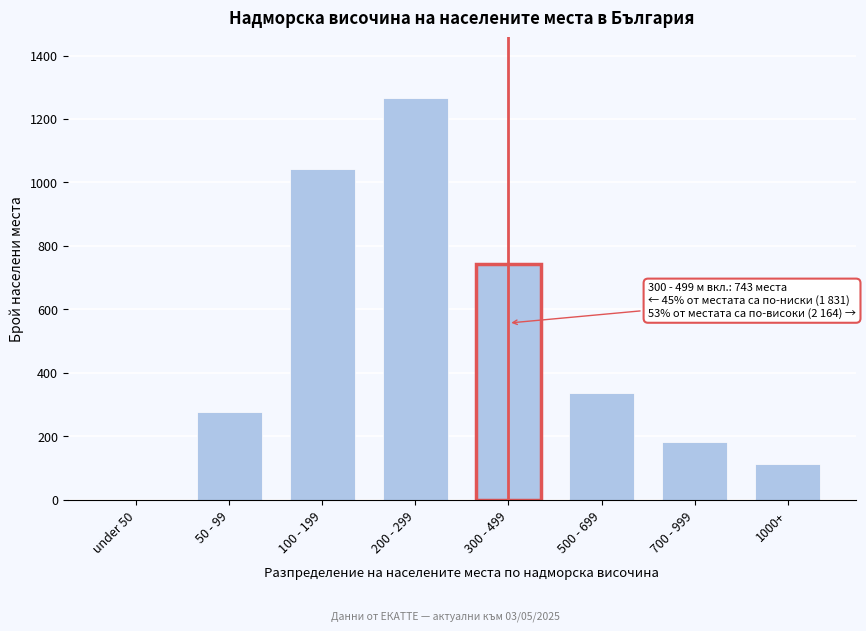

Reading right to left, extract all data points from this chart.

1000+=112	700 - 999=182	500 - 699=338	300 - 499=743	200 - 299=1267	100 - 199=1043	50 - 99=276	under 50=0